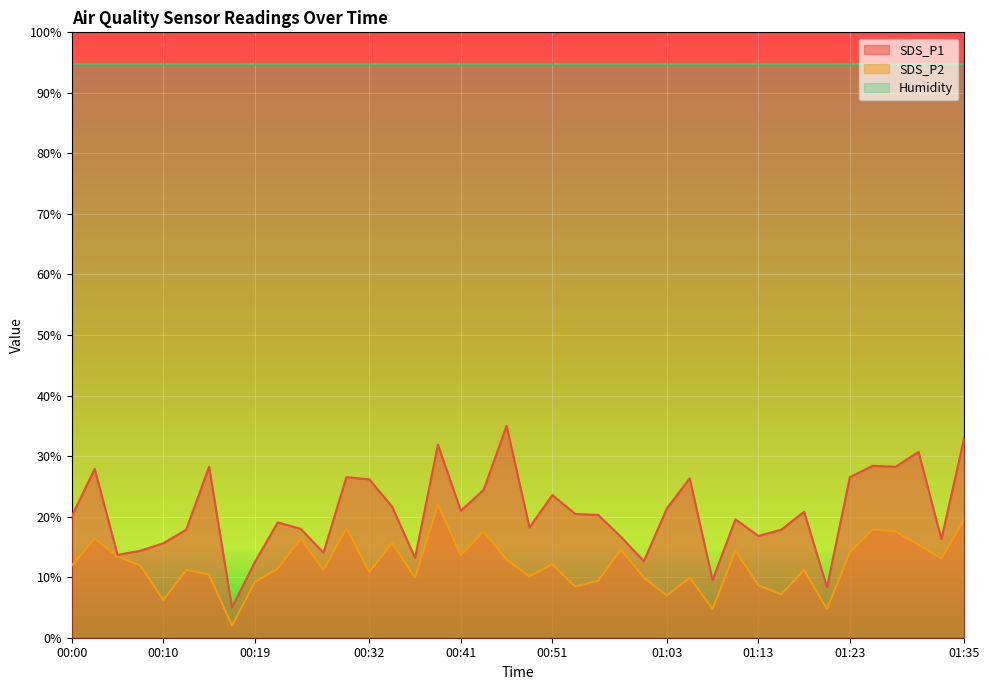

What is the sum of the SDS_P1 values at 00:44 and 01:08?

34.0